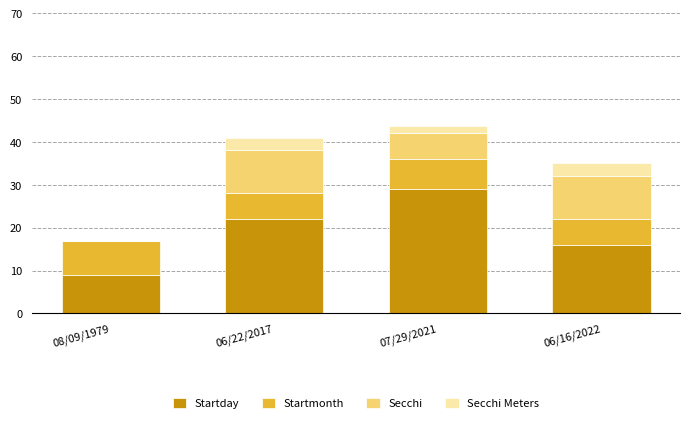

What is the sum of all Startday values?

76.0